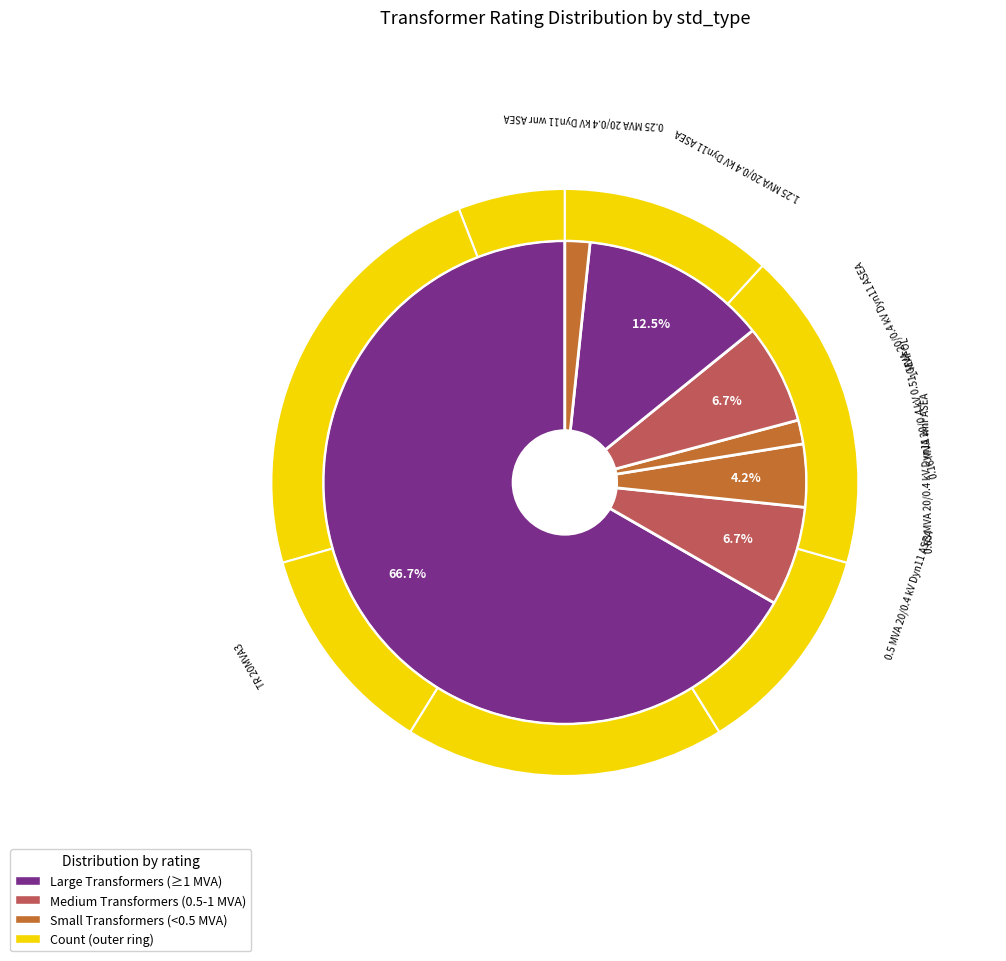

Is the sum of 1.25 MVA 20/0.4 kV Dyn11 ASEA and TR 20MVA3 greater than half?

Yes